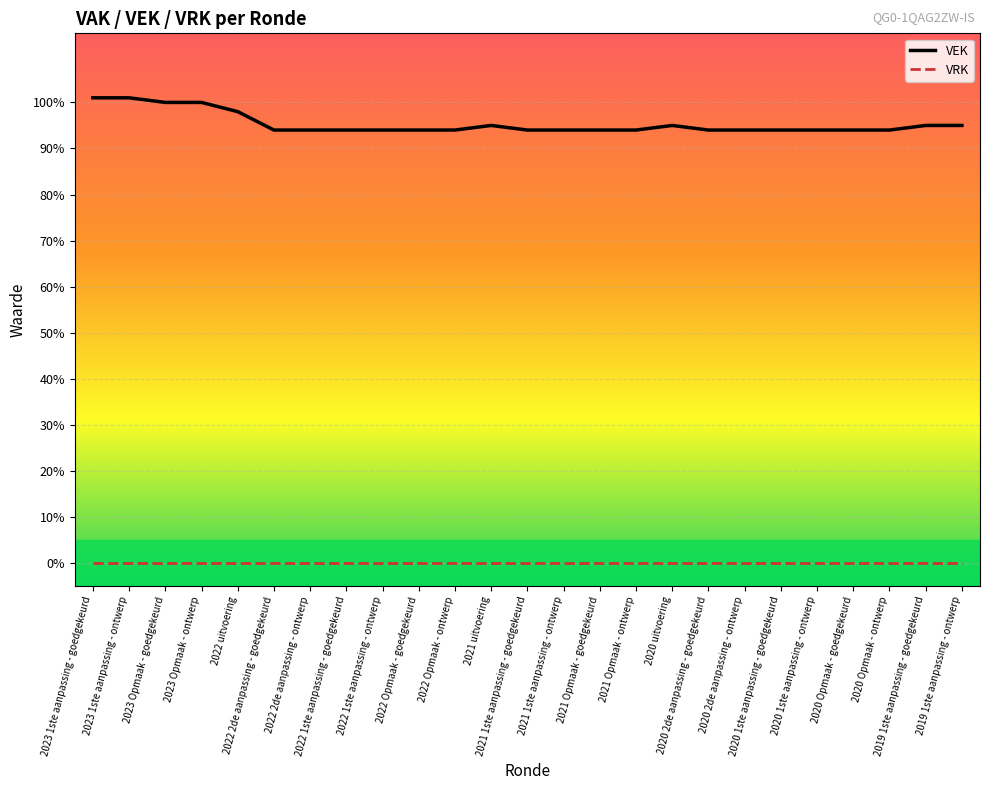

What position from the left is 2023 Opmaak - ontwerp?

4